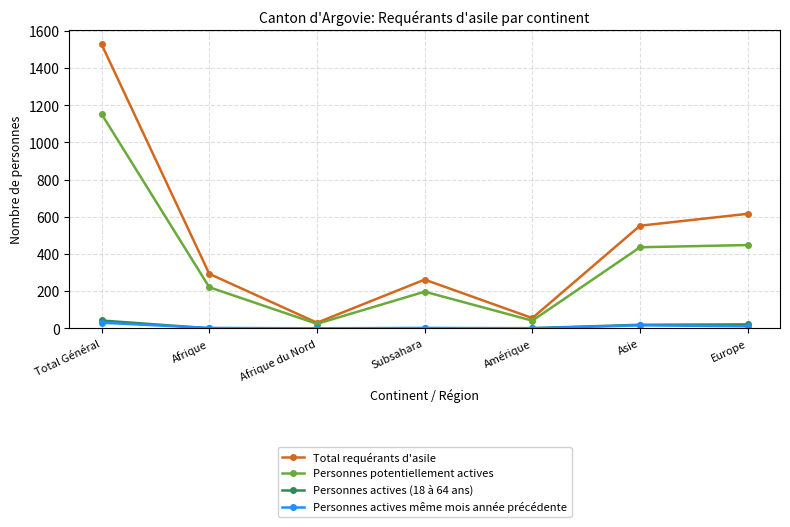

What are all the series names shown in the legend?

Total requérants d'asile, Personnes potentiellement actives, Personnes actives (18 à 64 ans), Personnes actives même mois année précédente